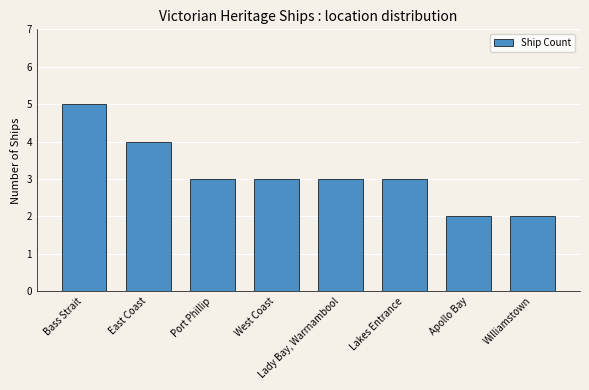

What is the value of the 3rd bar from the left?

3